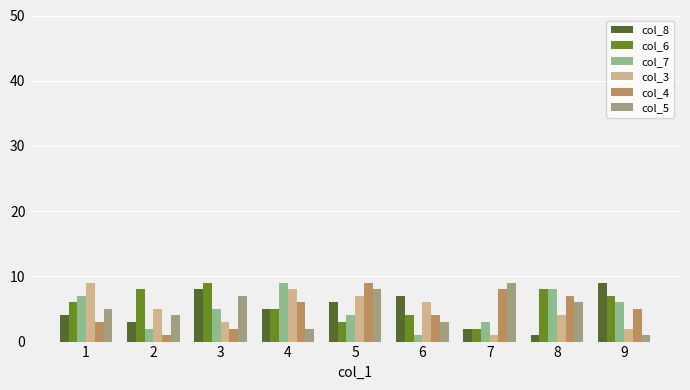

At which label does col_7 reach its minimum?

6